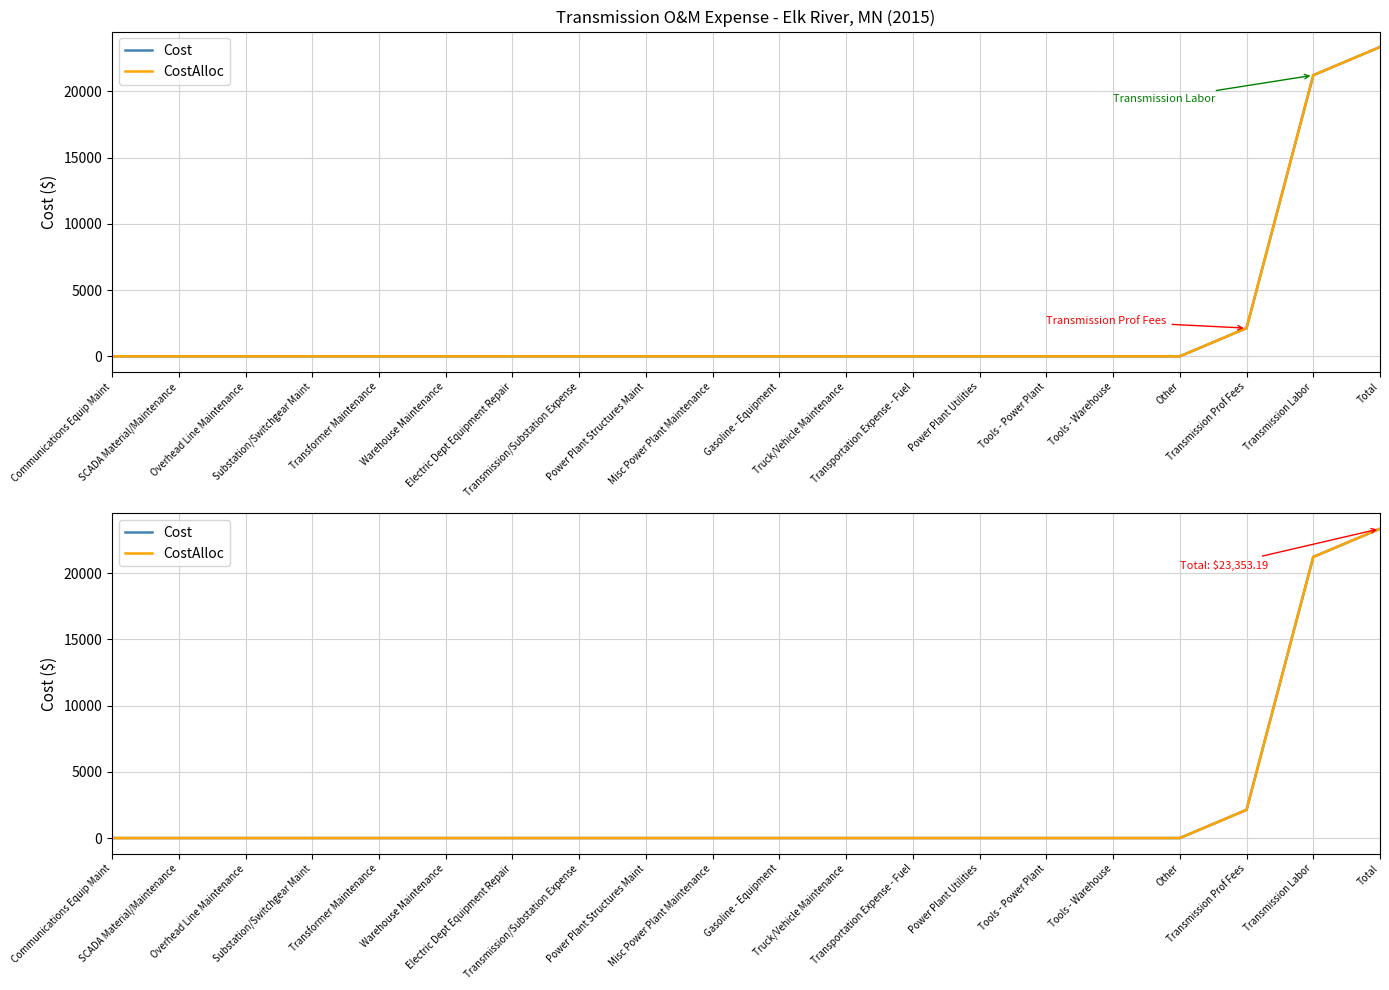

At which category is the sum across all series the highest?

Total